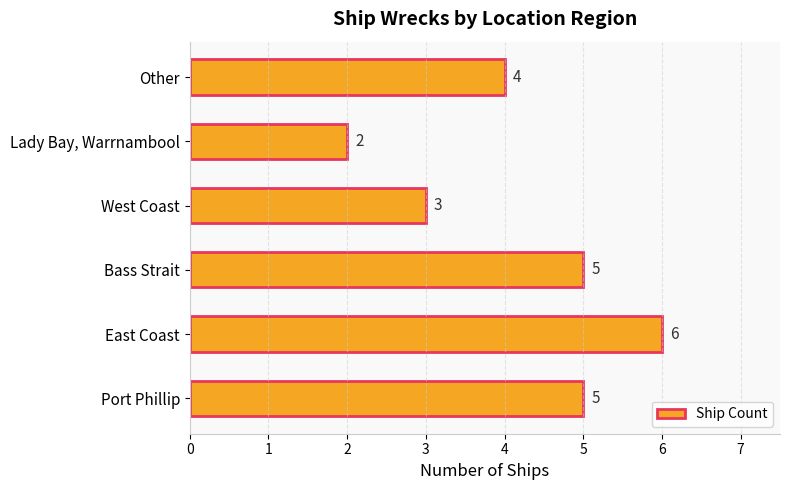

What is the ratio of the value at Lady Bay, Warrnambool to the value at West Coast?

0.7